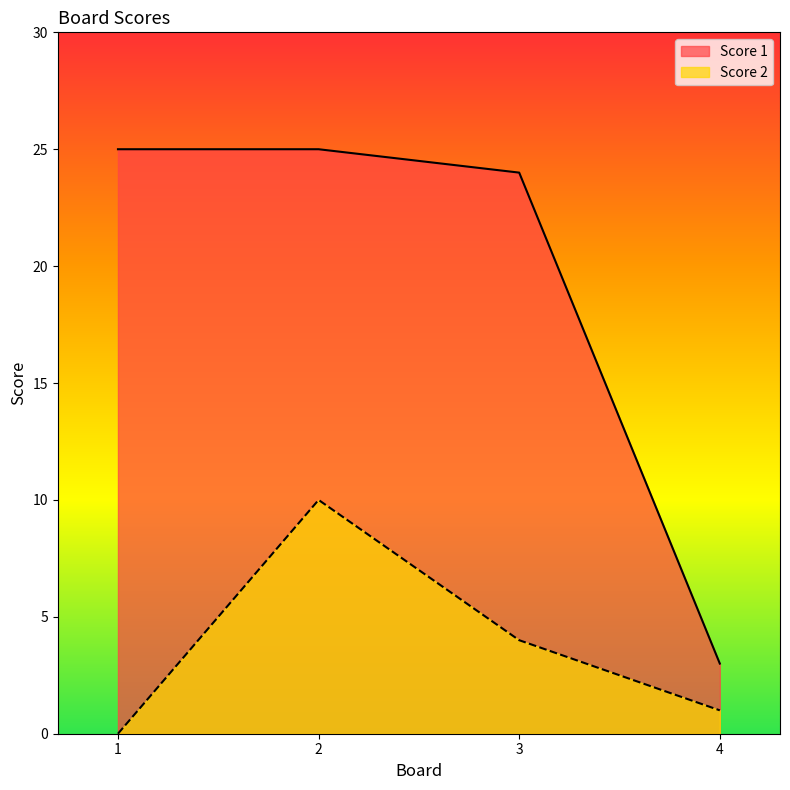

How many lines are shown in the chart?

2